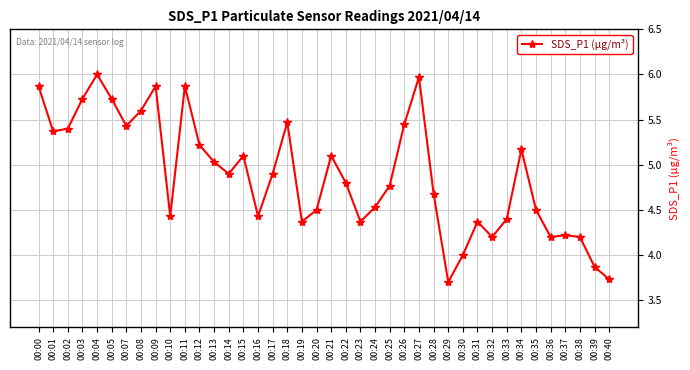

What is the average value?

4.9